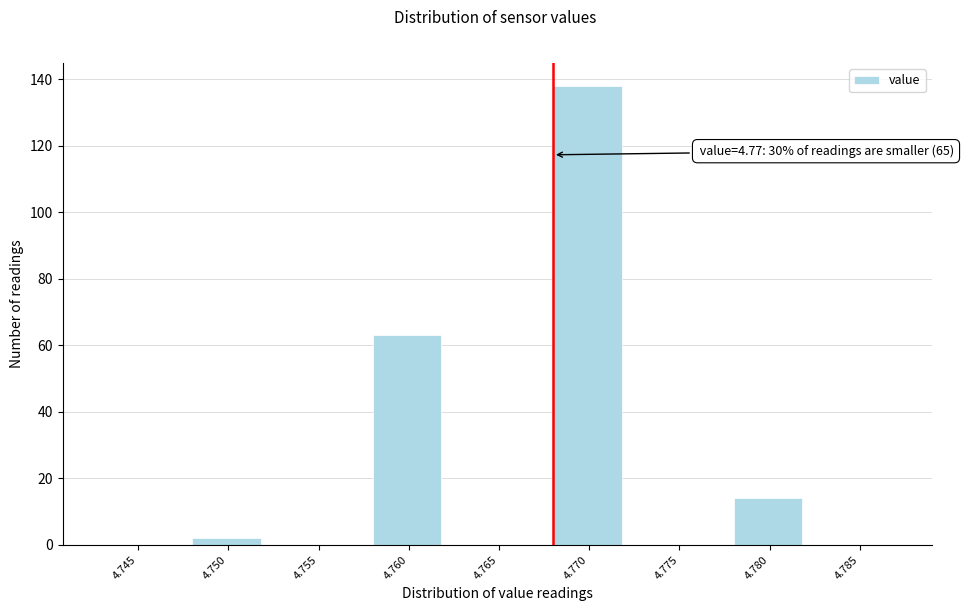

Reading right to left, what are all the values shown in this chart?

4.785=0	4.780=14	4.775=0	4.770=138	4.765=0	4.760=63	4.755=0	4.750=2	4.745=0